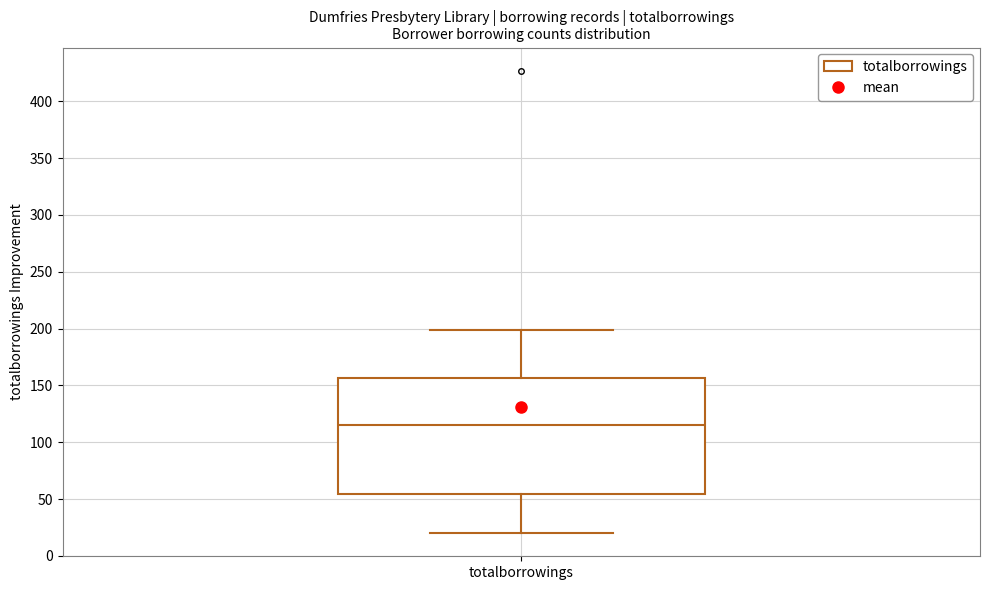

Transcribe this box plot: give where the median line is, the range the box spans, and where the two whiskers end, as read against the y-axis. The values are not printed on the chart, so give them approximately, as read against the axis.

median 115, box 55 to 155, whiskers 20 to 200